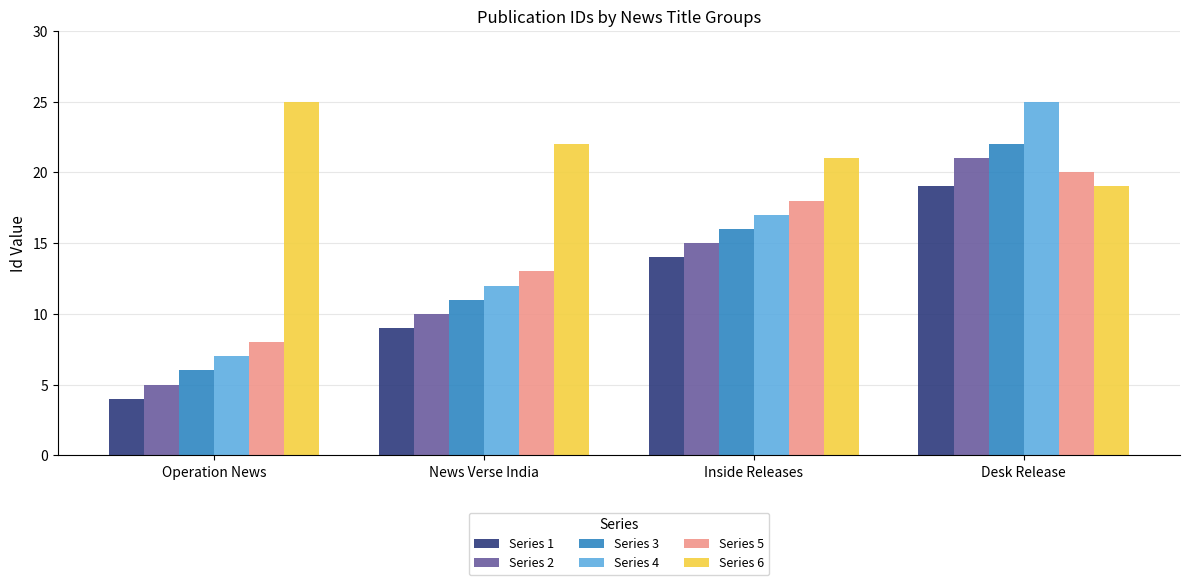

List the labels in order of Series 2 value, largest first.

Desk Release, Inside Releases, News Verse India, Operation News